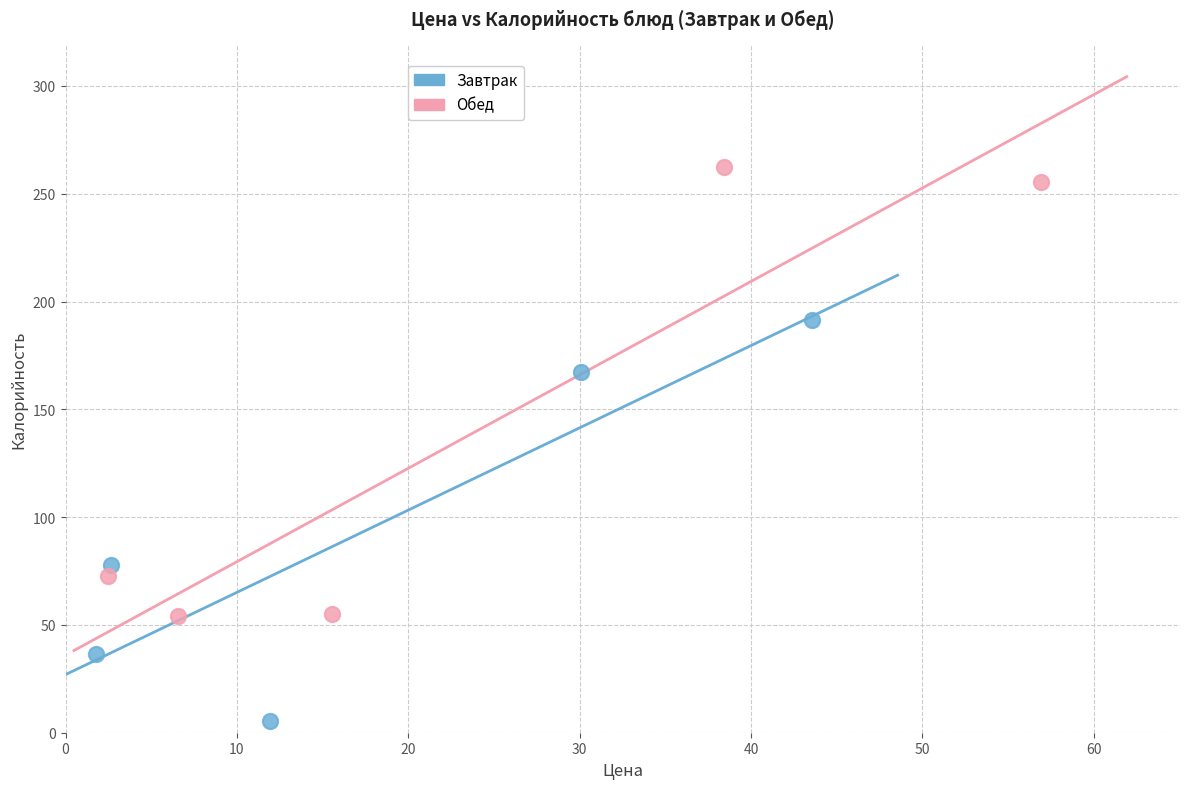

Which series reaches the minimum Y coordinate?

Завтрак